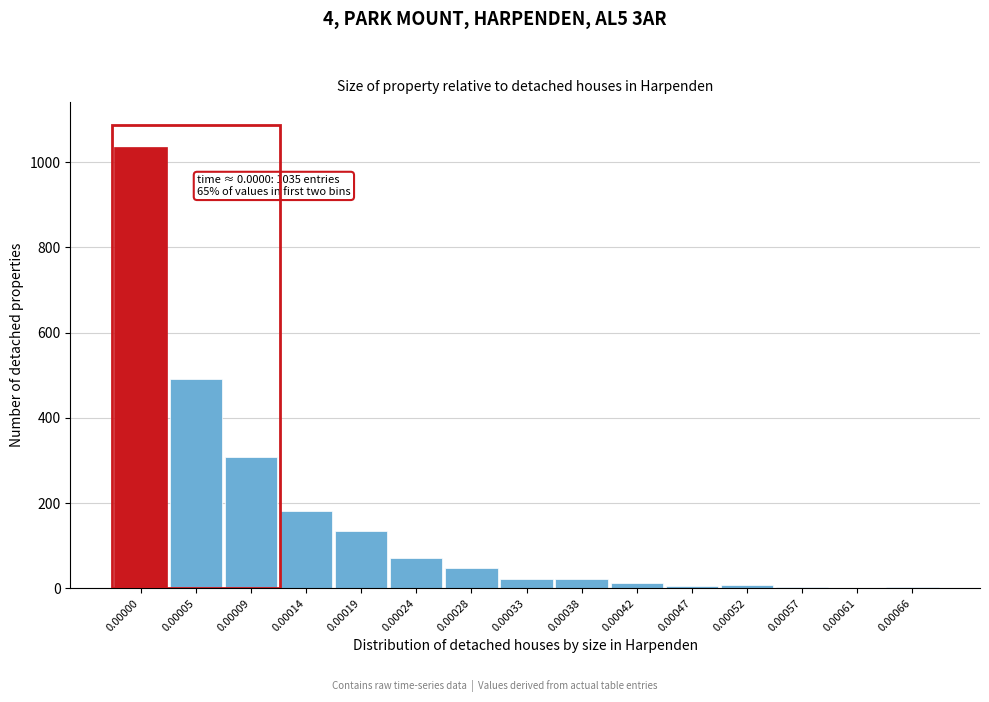

Is it true that the value at 0.00061 is 714?

False